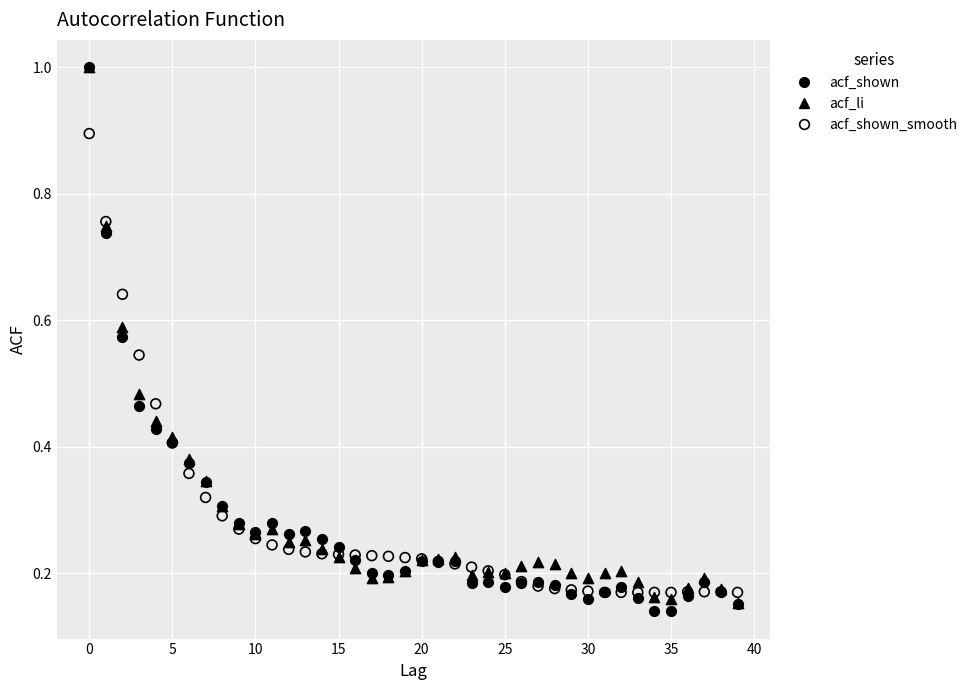

What are all the series names shown in the legend?

acf_shown, acf_li, acf_shown_smooth